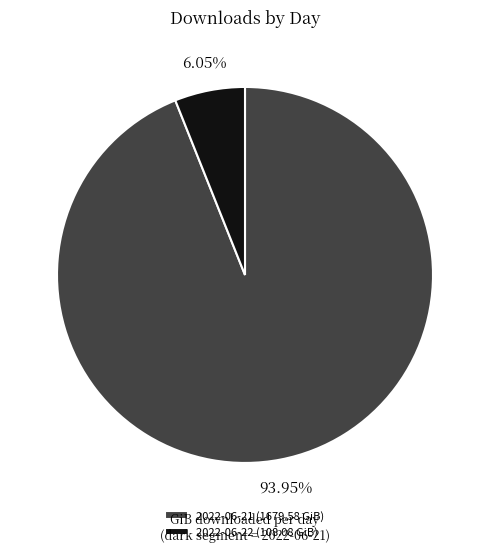

Count the number of slices in the pie.

2